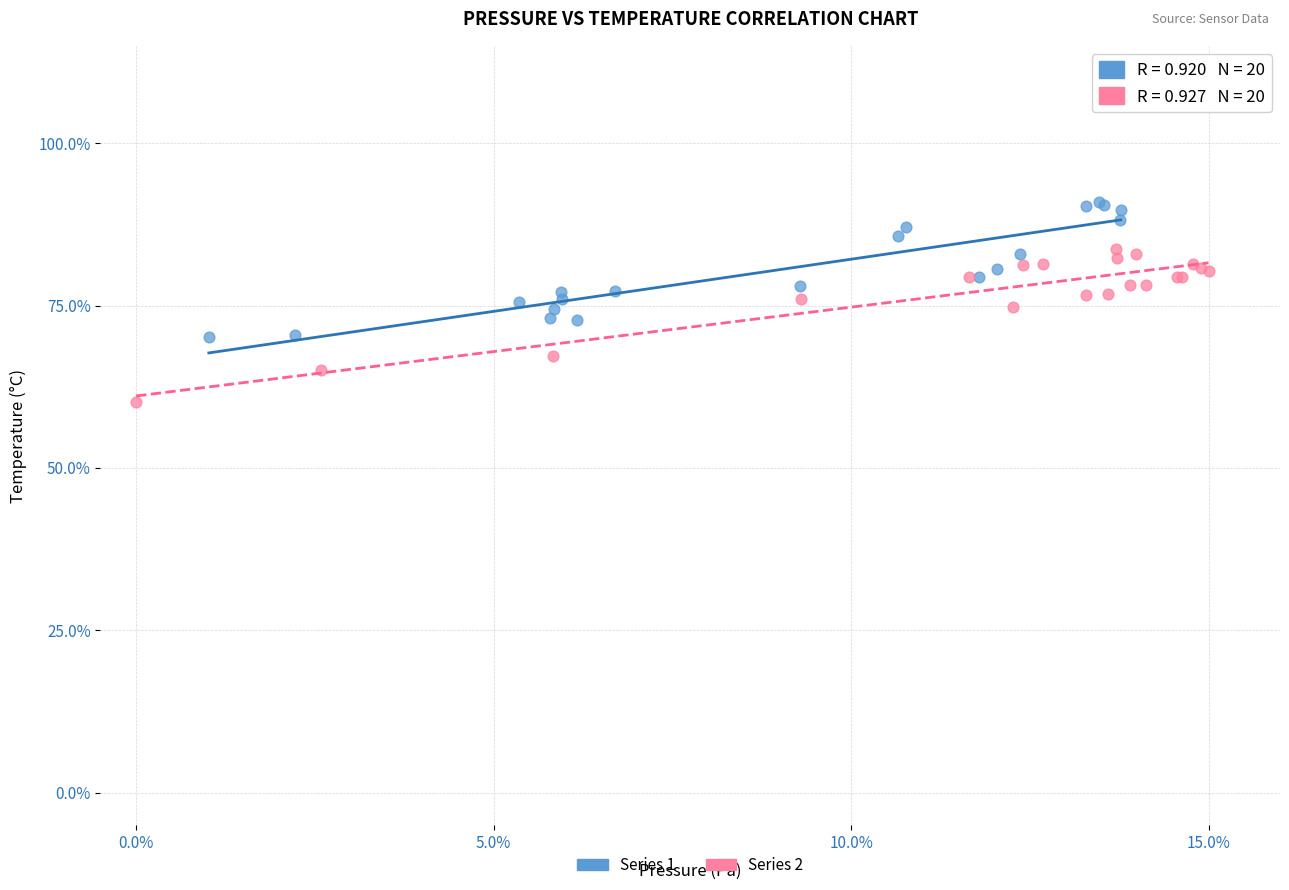

What are all the series names shown in the legend?

Series 1, Series 2